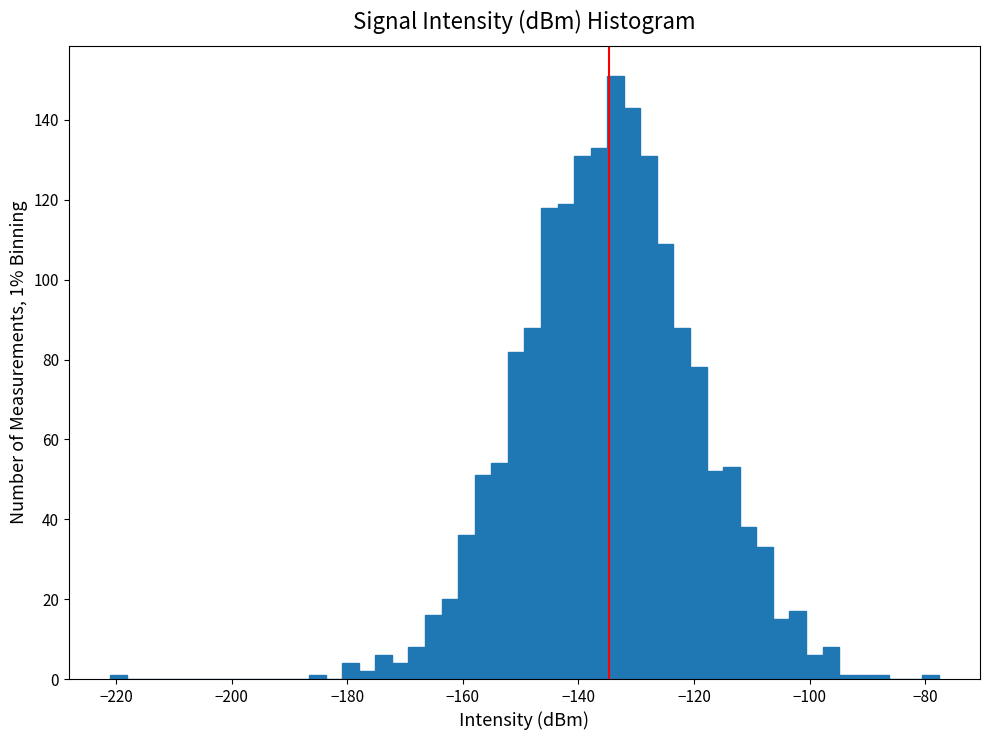

Read against the x-axis, roughly where is the centre of the tallest bar?

-134